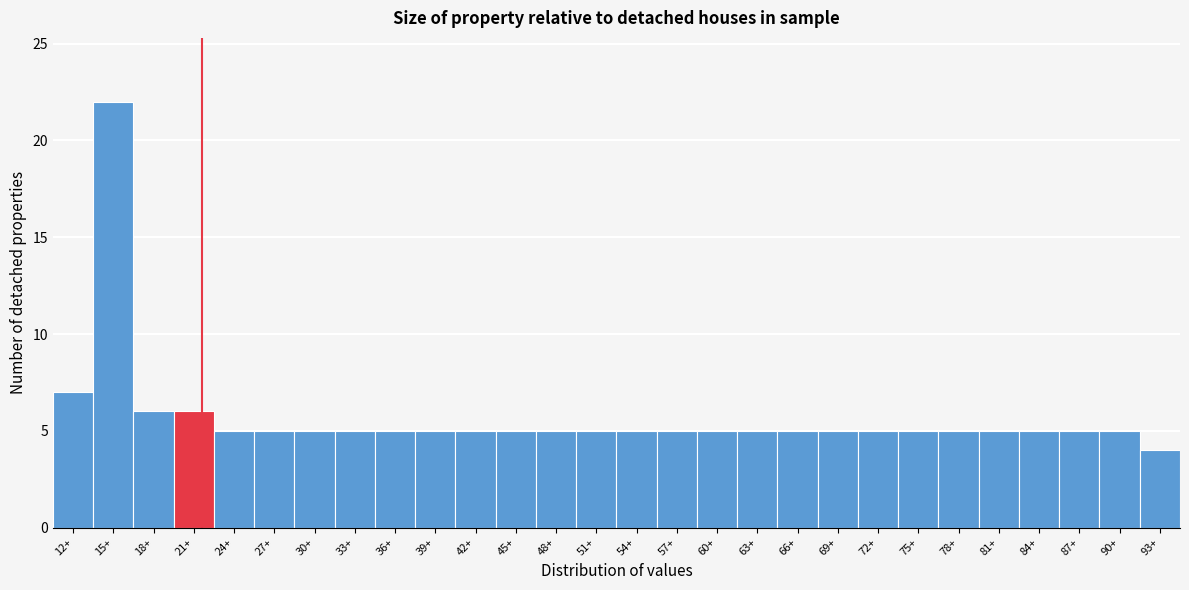

Reading right to left, extract all data points from this chart.

93+=4	90+=5	87+=5	84+=5	81+=5	78+=5	75+=5	72+=5	69+=5	66+=5	63+=5	60+=5	57+=5	54+=5	51+=5	48+=5	45+=5	42+=5	39+=5	36+=5	33+=5	30+=5	27+=5	24+=5	21+=6	18+=6	15+=22	12+=7